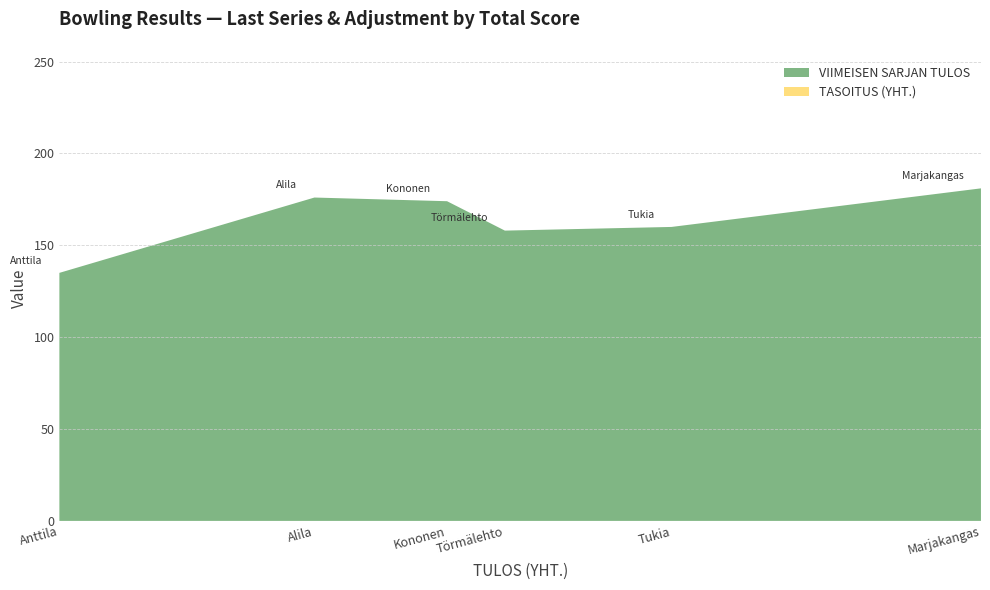

What is the minimum value for VIIMEISEN SARJAN TULOS?

135